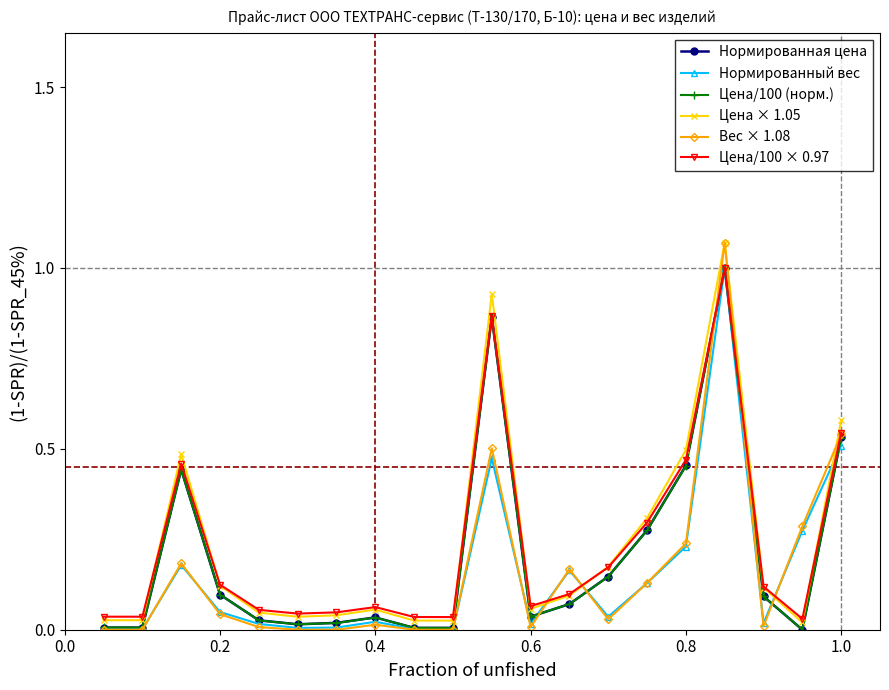

True or false: Нормированный вес has more than 2 points higher than both neighbors.

True